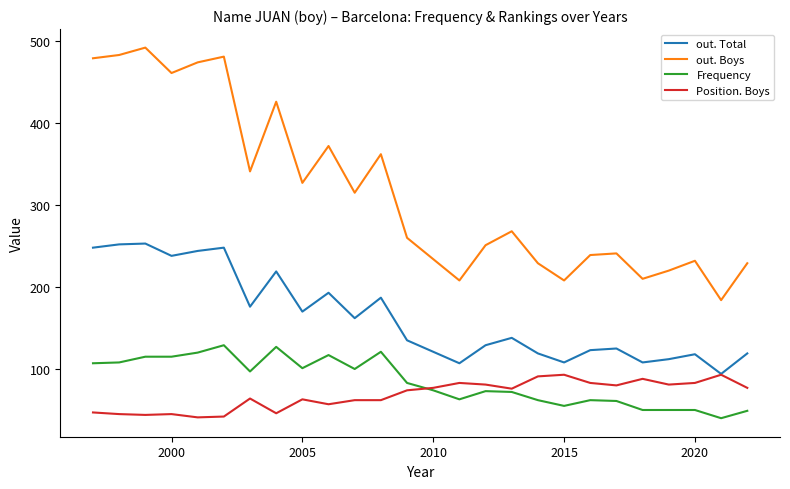

What is the maximum value for Frequency?

129